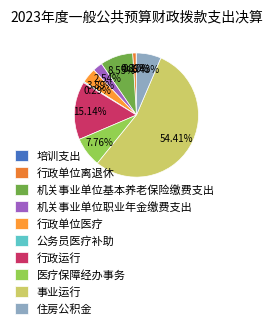

What percentage is NOT represented by 事业运行?

45.6%